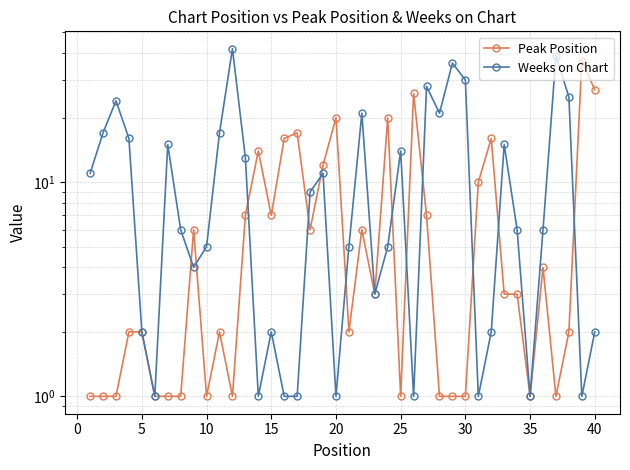

Rank the series by their maximum value, from lowest to highest.

Peak Position, Weeks on Chart